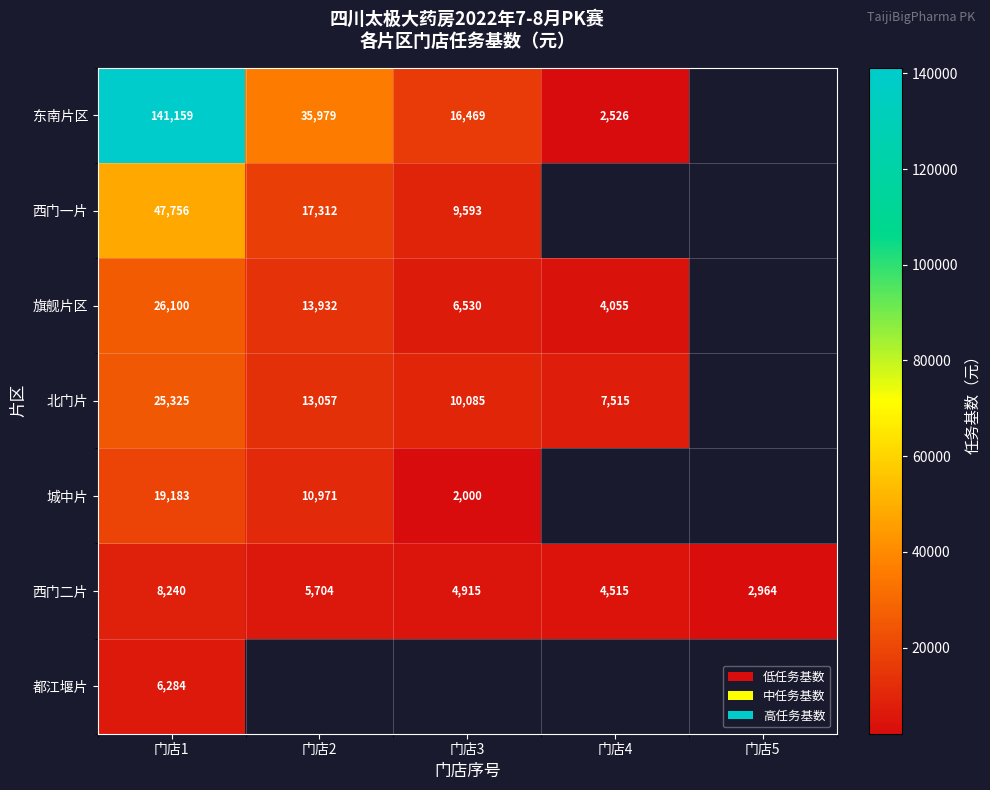

Is the value of 西门一片 at 门店2 greater than the value of 旗舰片区 at 门店4?

Yes